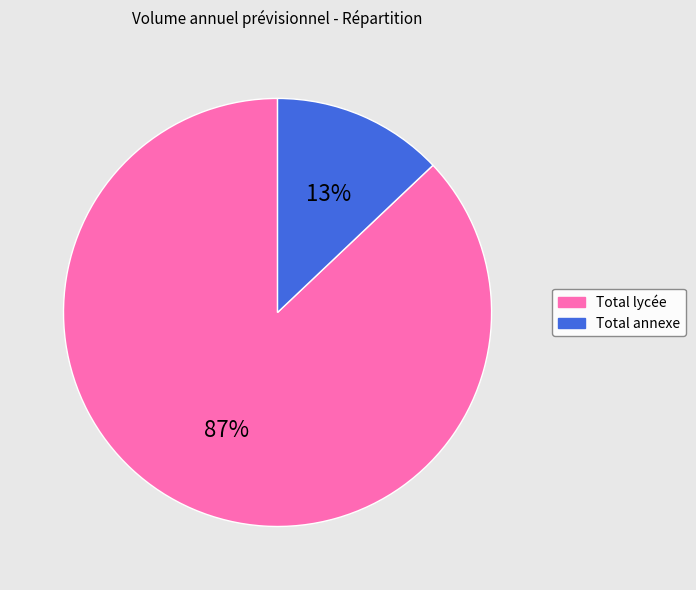

Do Total lycée and Total annexe together represent more than half of the pie?

Yes